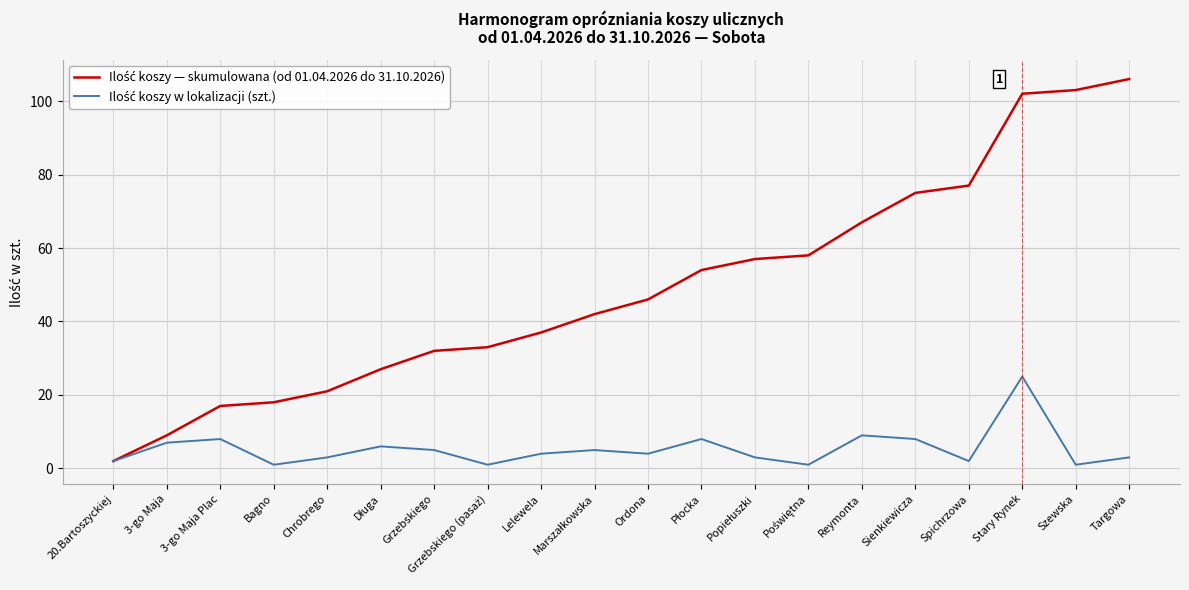

What position from the right is Ordona?

10